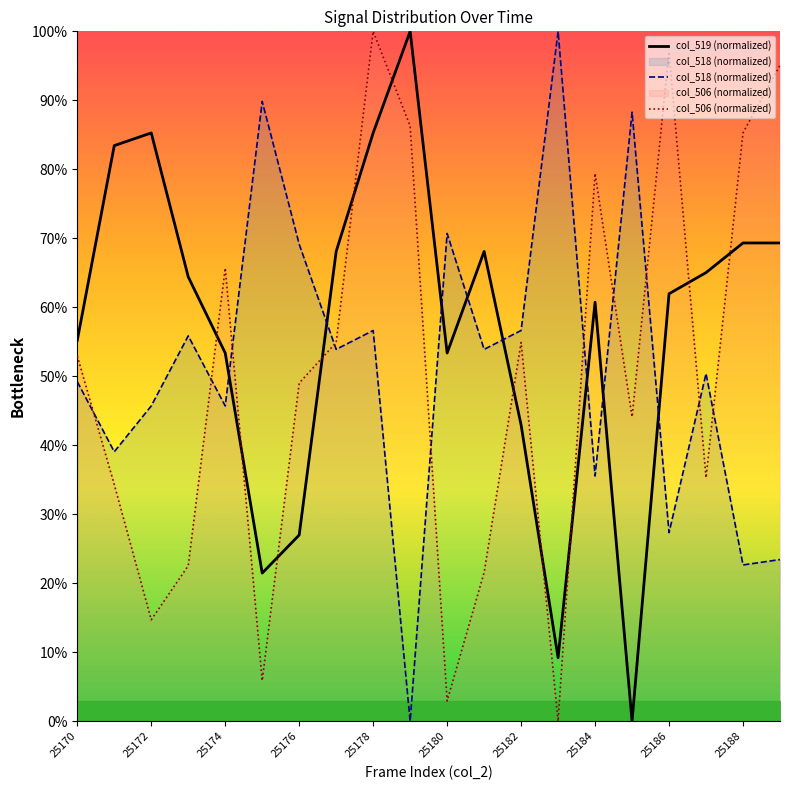

In col_519 (normalized), how many points are higher than both neighbors (excluding endpoints)?

4